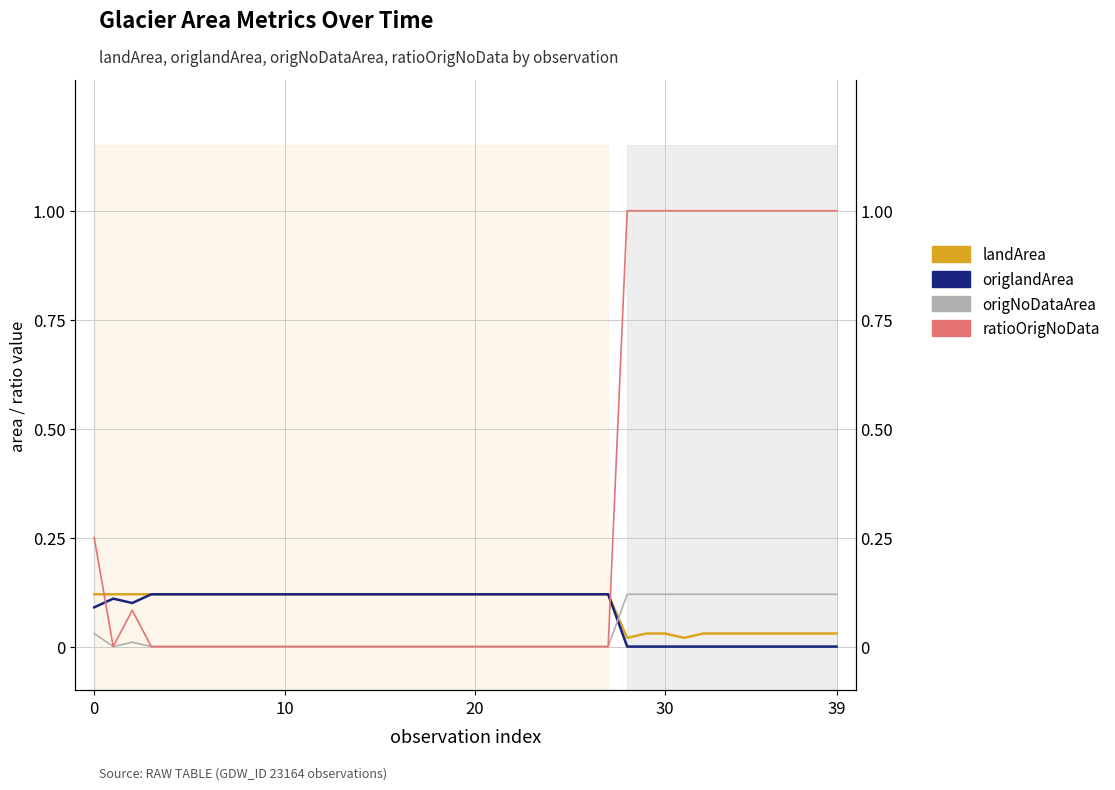

True or false: origNoDataArea has a value of 0.1 at 31.

True